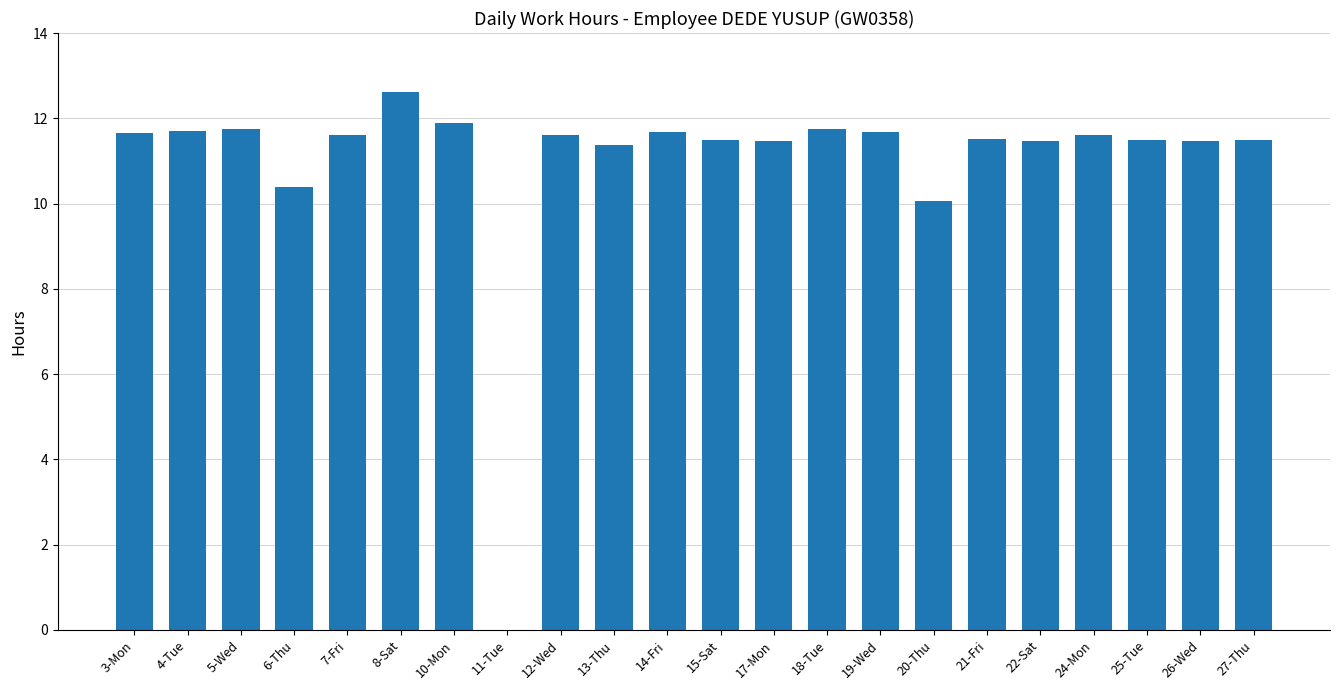

The chart shows a value of 7.7 at 21-Fri. True or false?

False